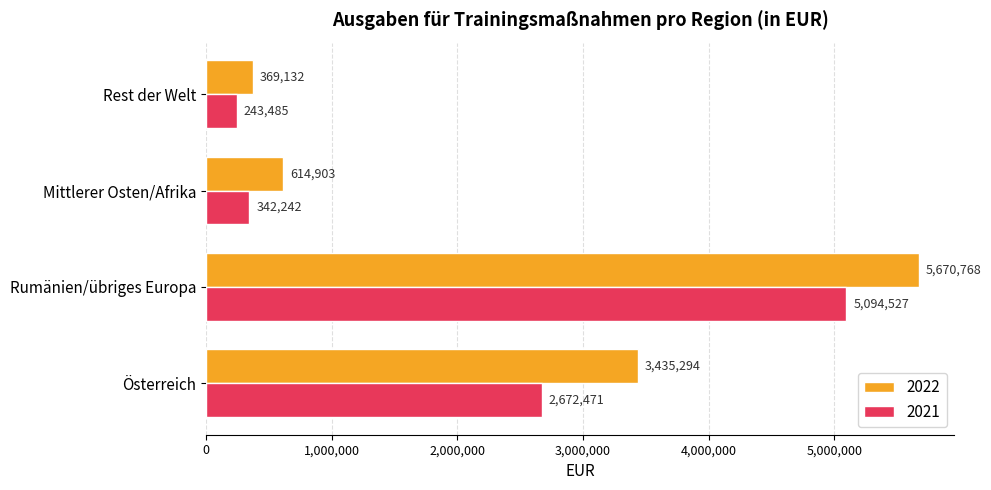

What is the difference between the 2022 values at Rumänien/übriges Europa and Österreich?

2235474